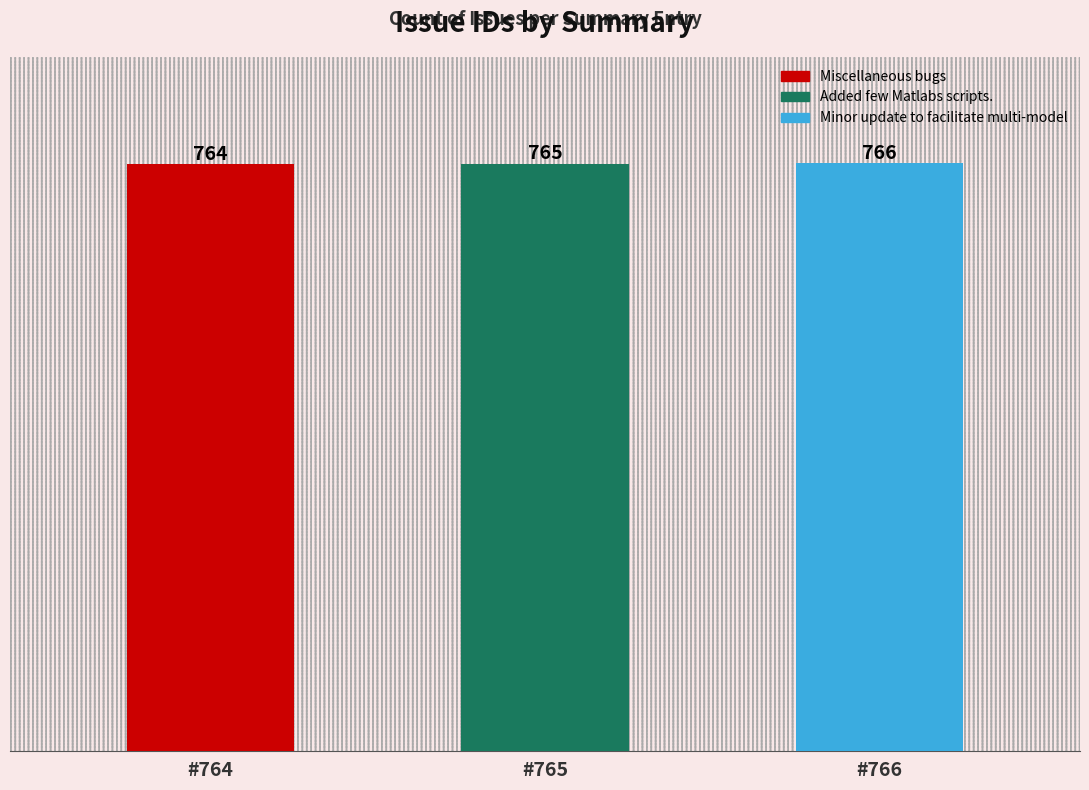

List the labels in order of value, largest first.

Minor update to facilitate multi-model, Added few Matlabs scripts., Miscellaneous bugs